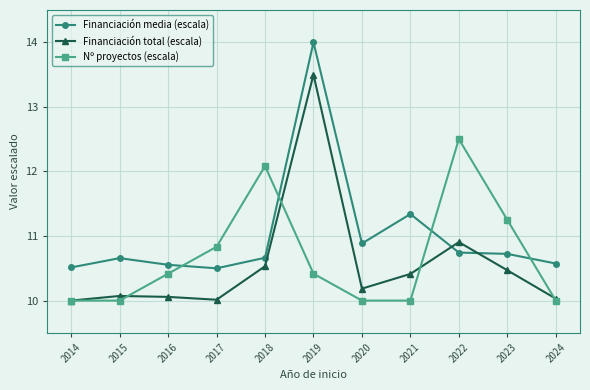

True or false: Nº proyectos (escala) and Financiación total (escala) cross at least once.

True